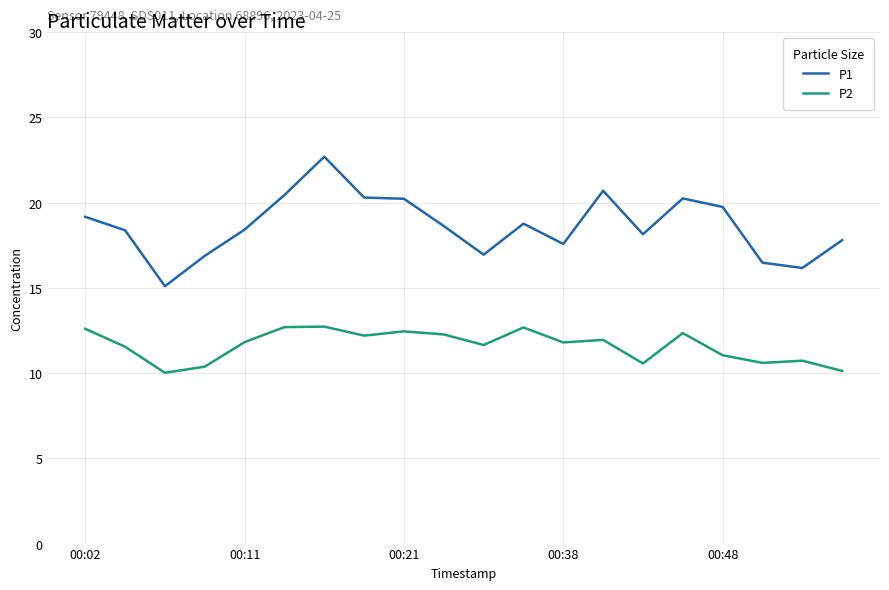

Which series has the largest total across all categories?

P1